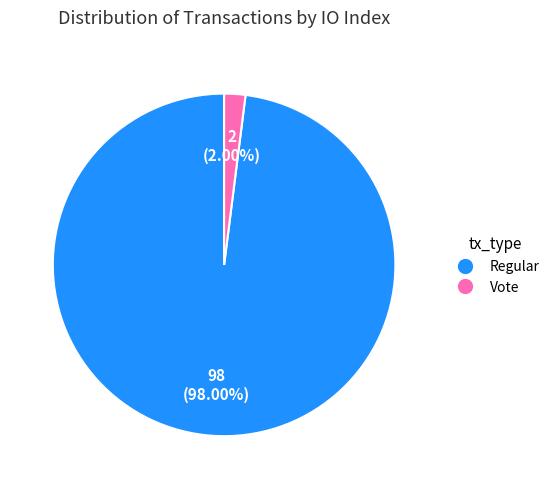

Does any single category account for the majority?

Yes